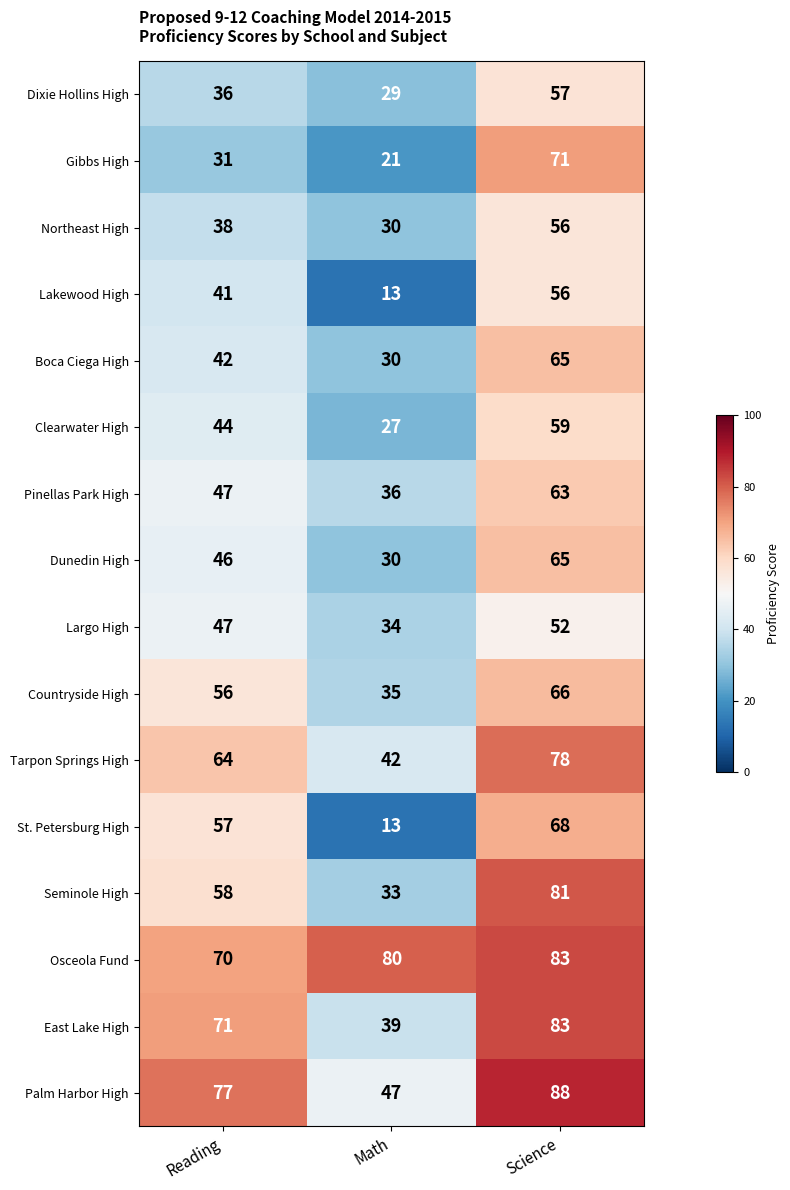

Which series has the largest total across all categories?

Osceola Fund